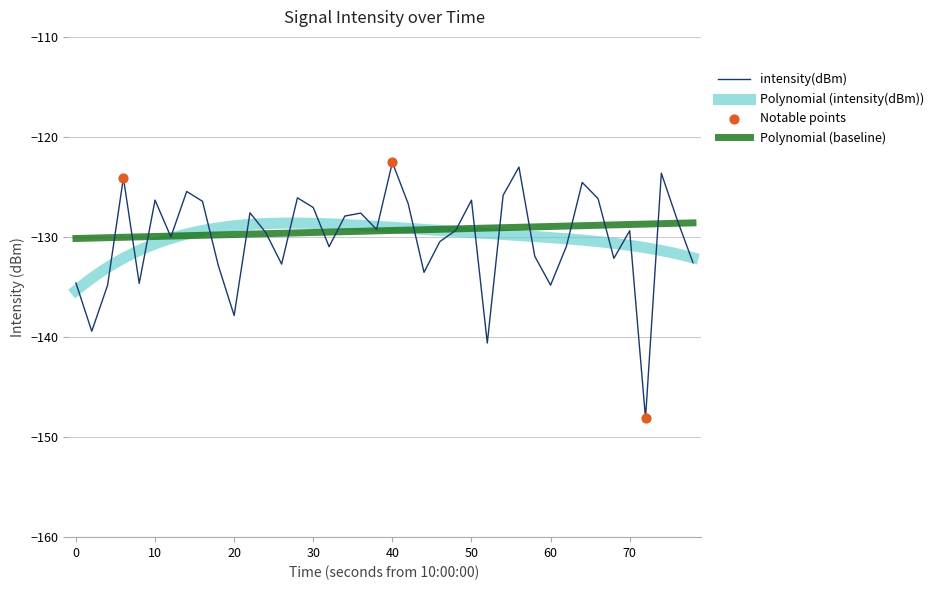

What is the maximum value for intensity(dBm)?

-122.5